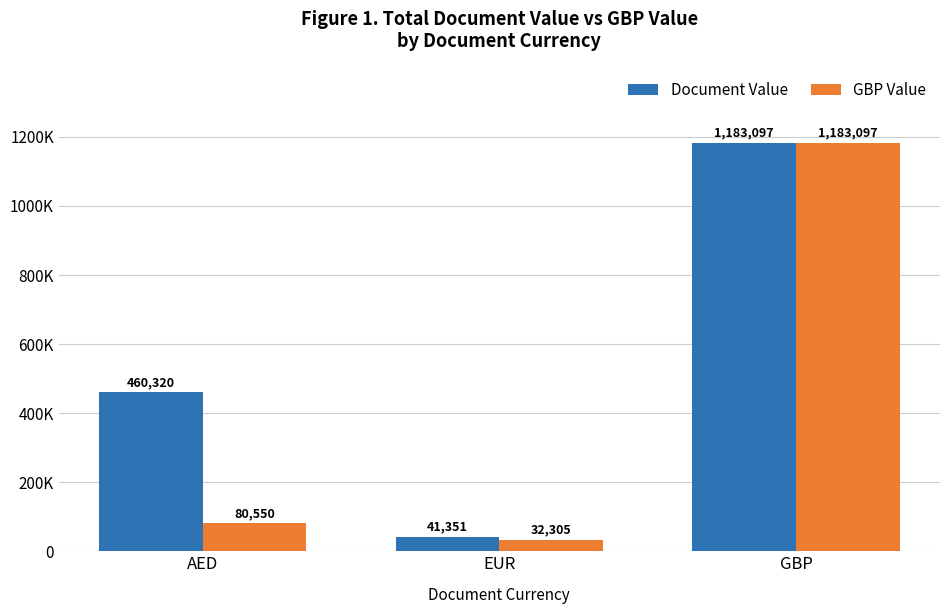

Which label corresponds to the largest value in the chart?

GBP